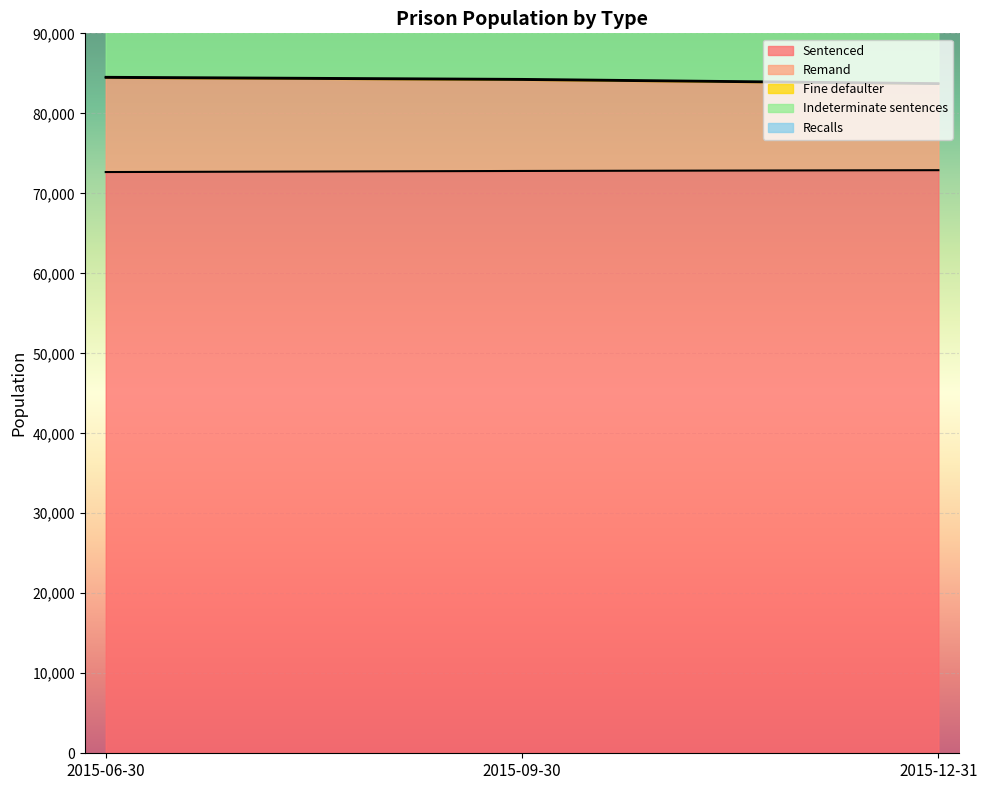

What is the total value across all series at 2015-09-30?

102480